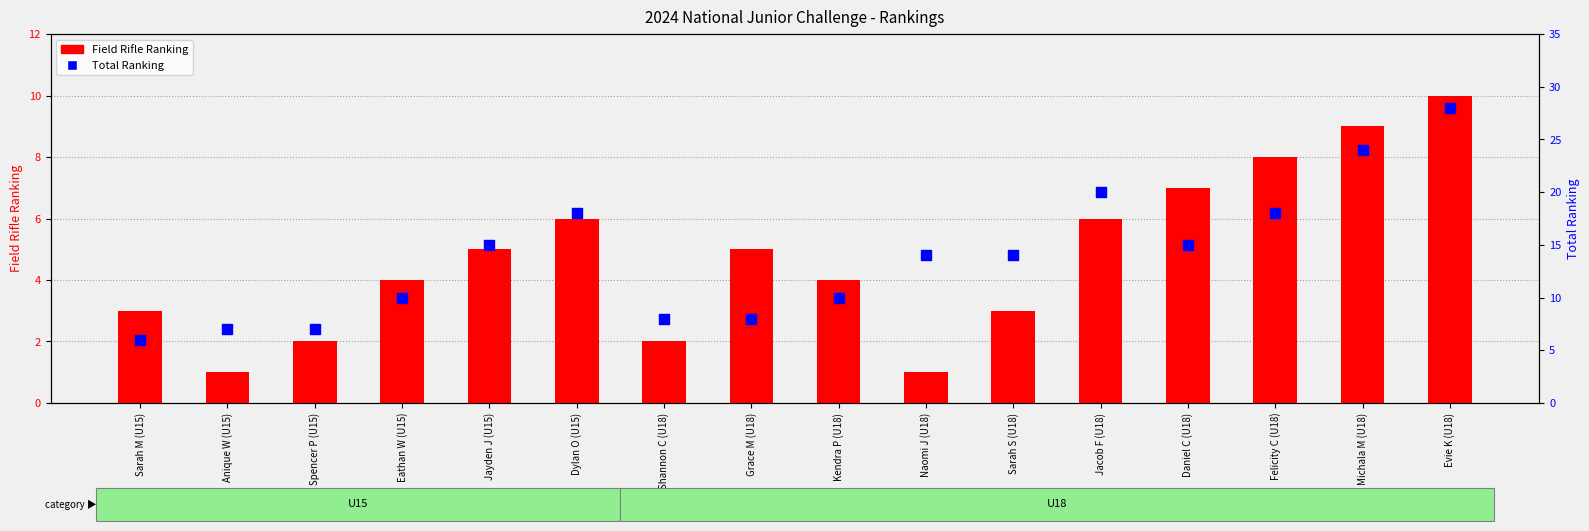

Is the value of Field Rifle Ranking at Felicity C (U18) greater than the value of Total Ranking at Felicity C (U18)?

No